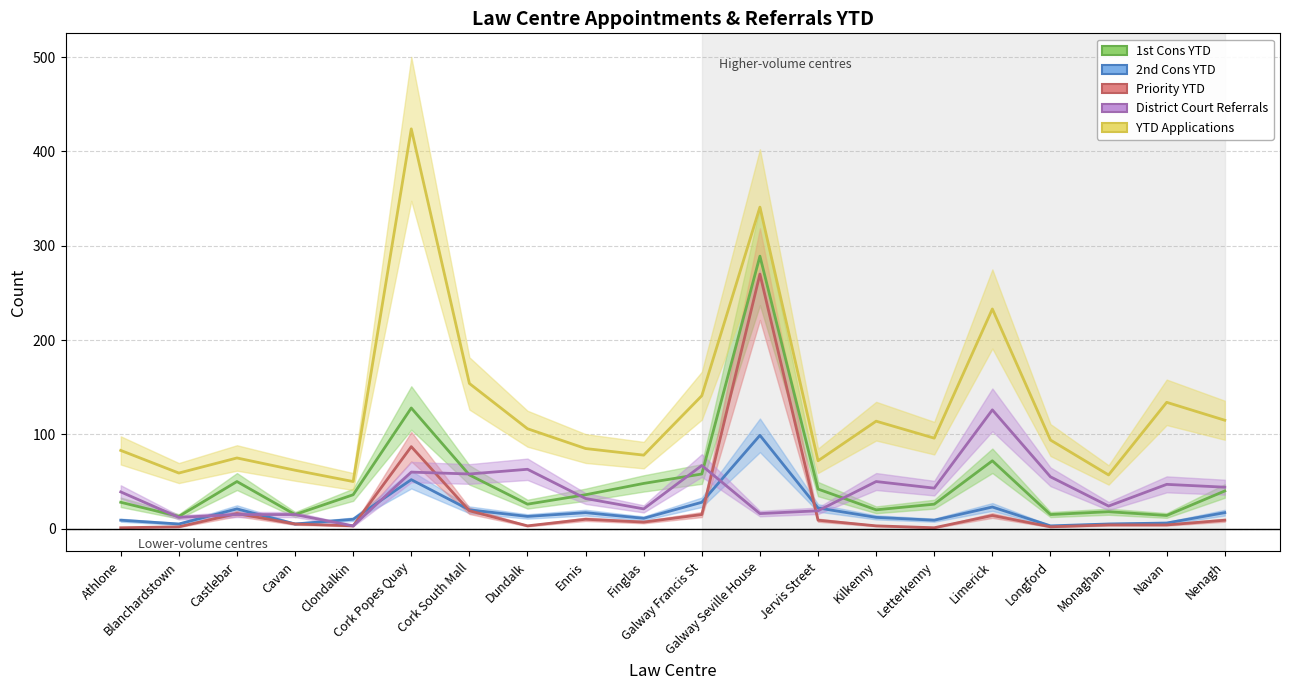

At which label is 2nd Cons YTD closest to 51?

Cork Popes Quay